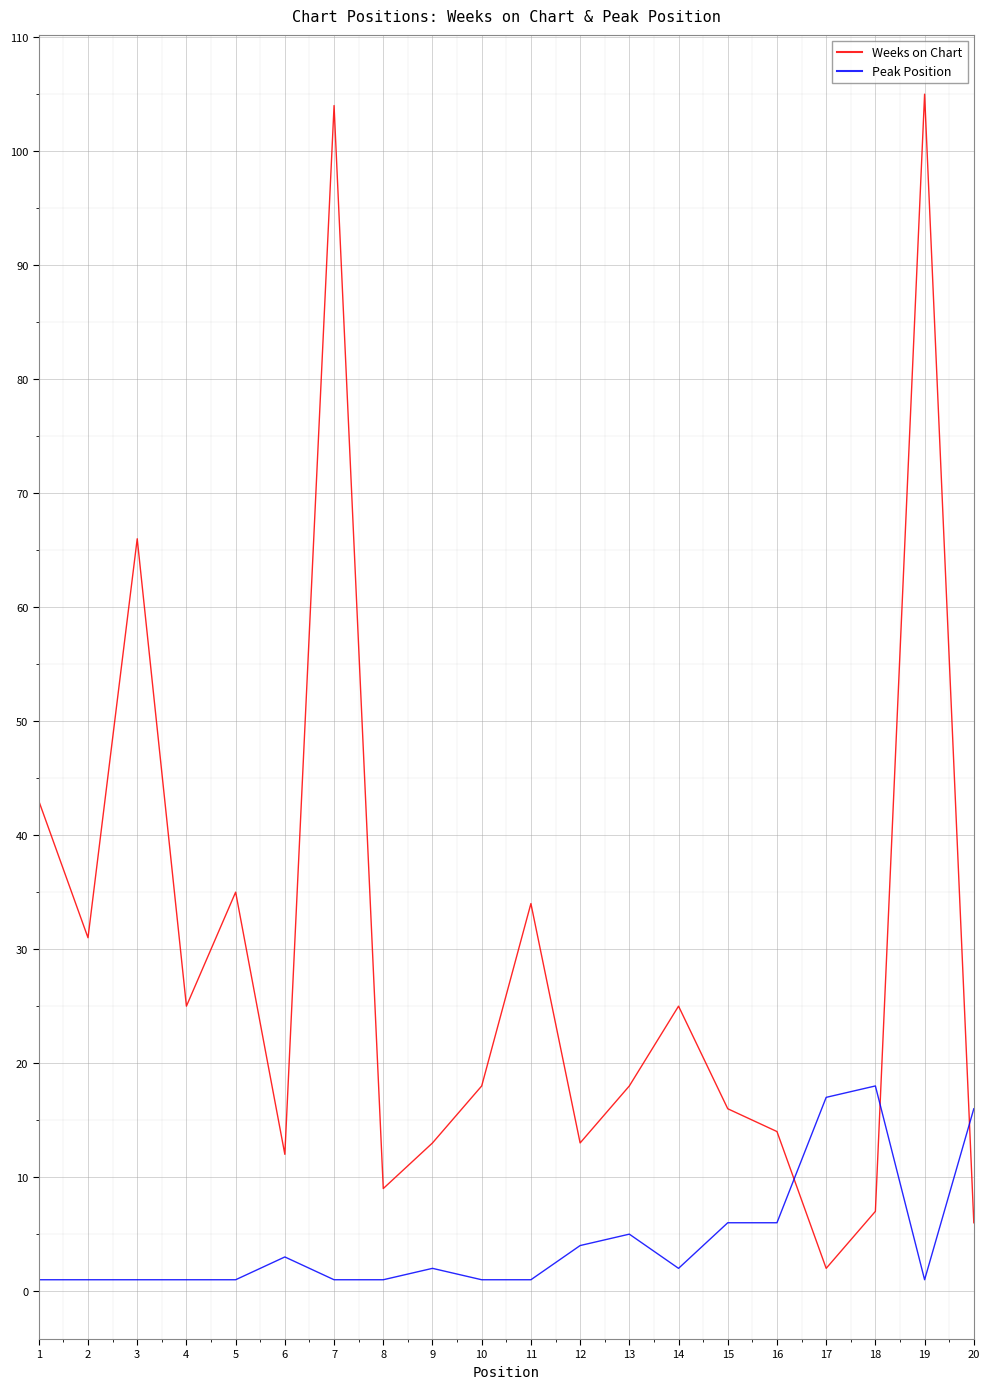

Which series has the largest range (max minus min)?

Weeks on Chart